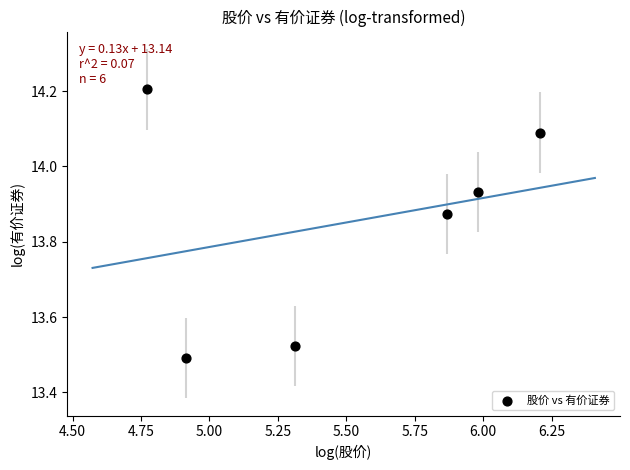

What is the range of Y values (max minus min)?

0.7